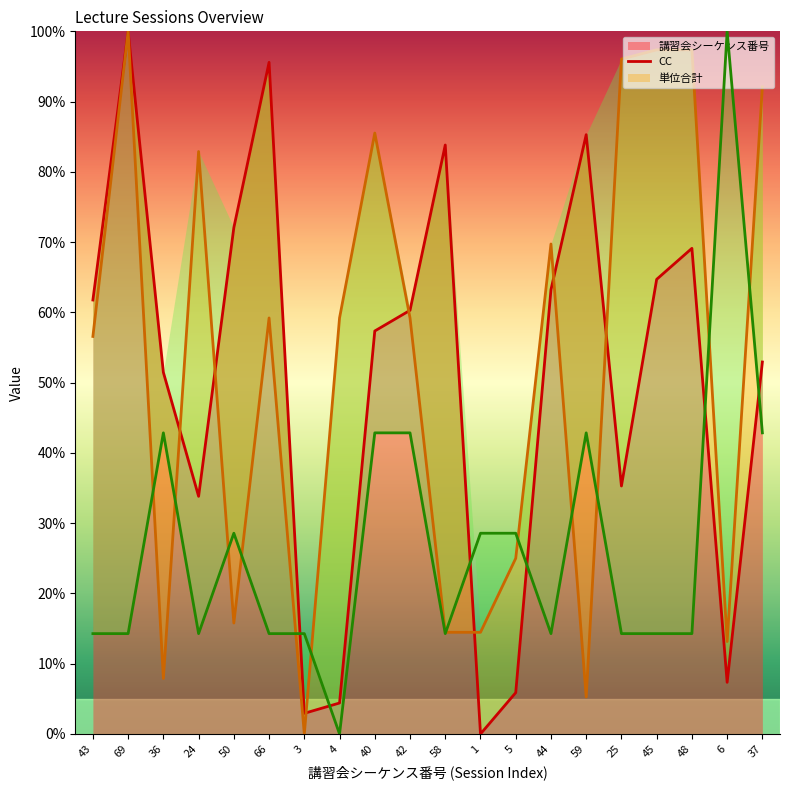

How many lines are shown in the chart?

3